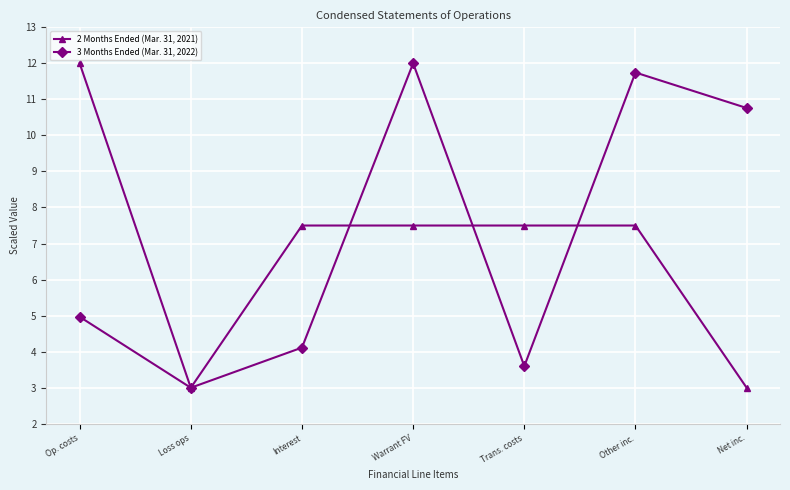

Which series changed the most between Op. costs and Interest?

2 Months Ended (Mar. 31, 2021)